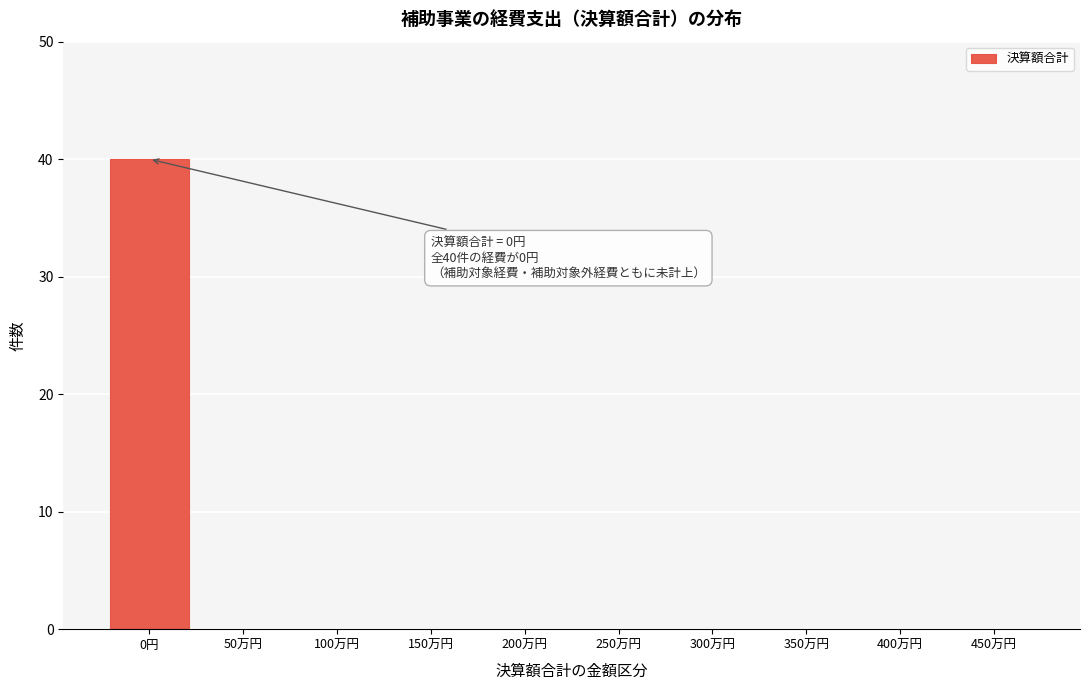

Reading right to left, transcribe all the data shown in this chart.

450万円=0	400万円=0	350万円=0	300万円=0	250万円=0	200万円=0	150万円=0	100万円=0	50万円=0	0円=40